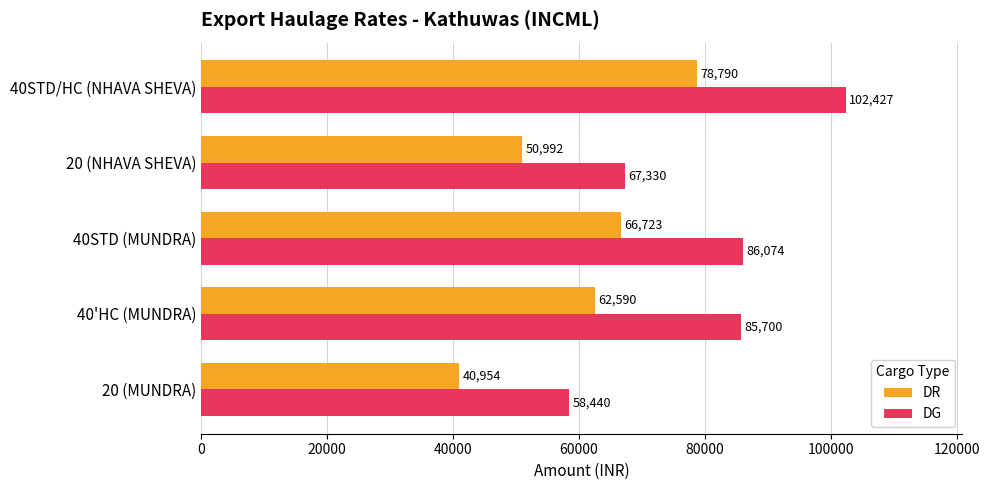

At which category is the sum across all series the highest?

40STD/HC (NHAVA SHEVA)